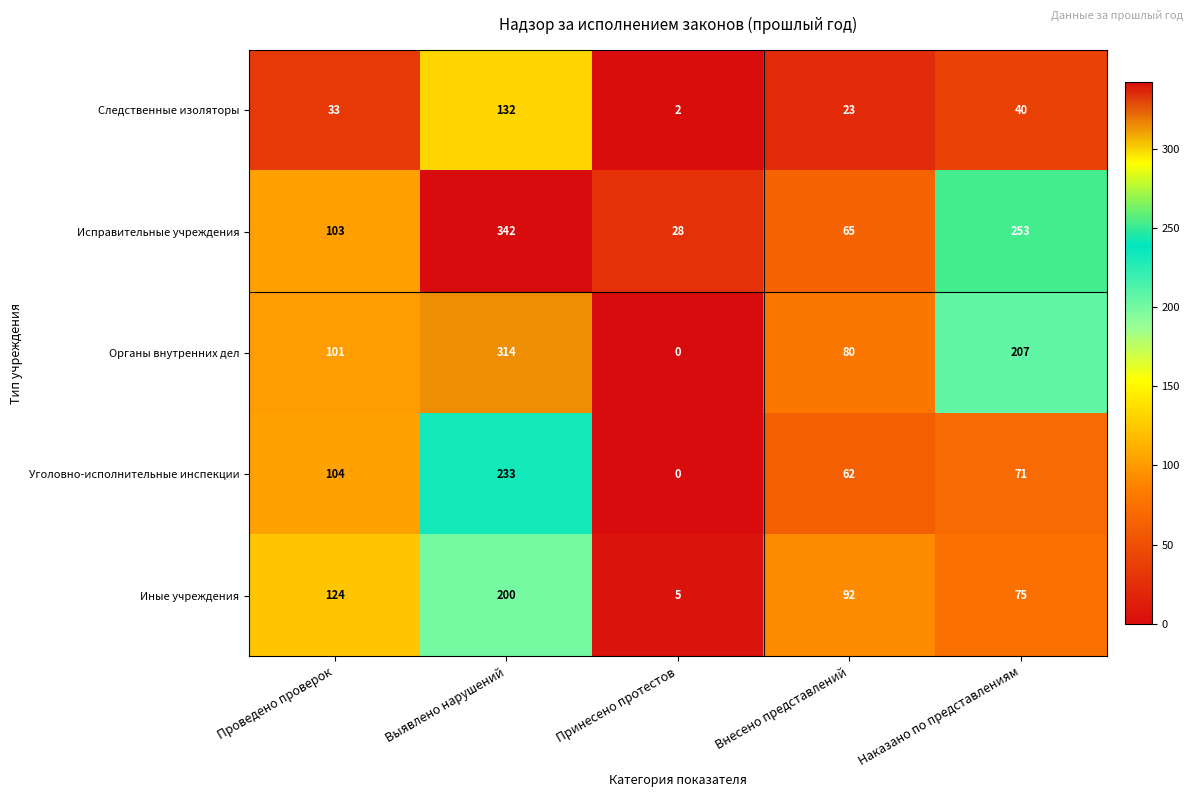

What is the approximate value of Исправительные учреждения at Выявлено нарушений?

342